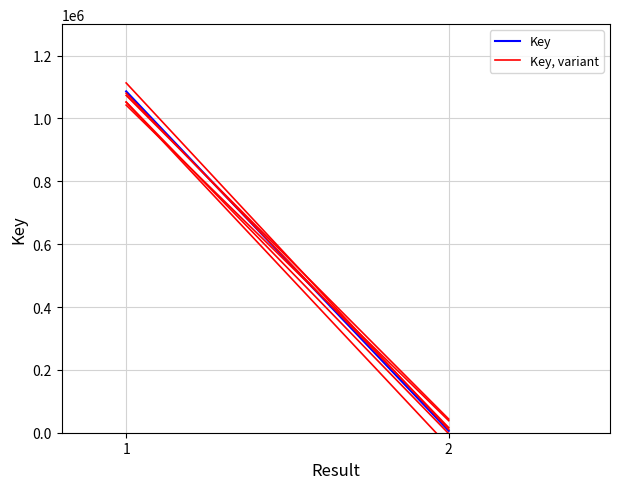

Does the chart display data point markers on the line(s)?

No